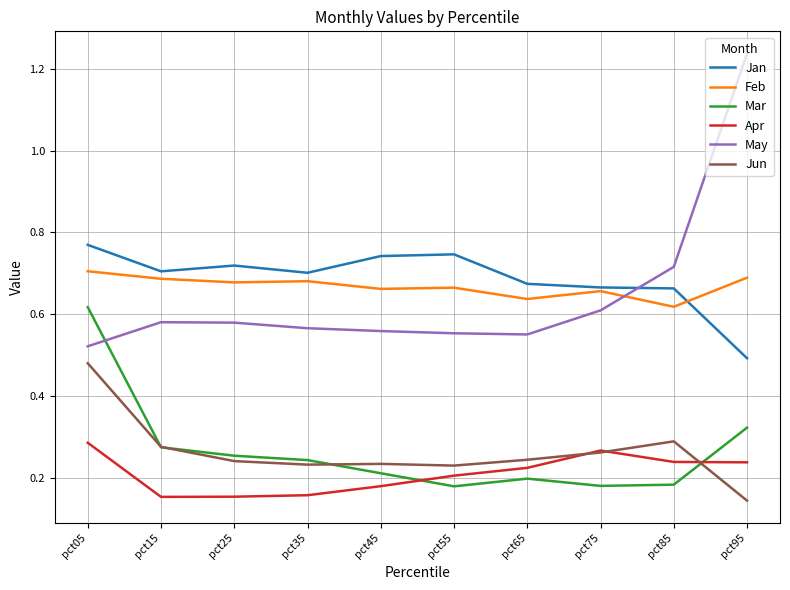

What is the sum of all Jun values?

2.6